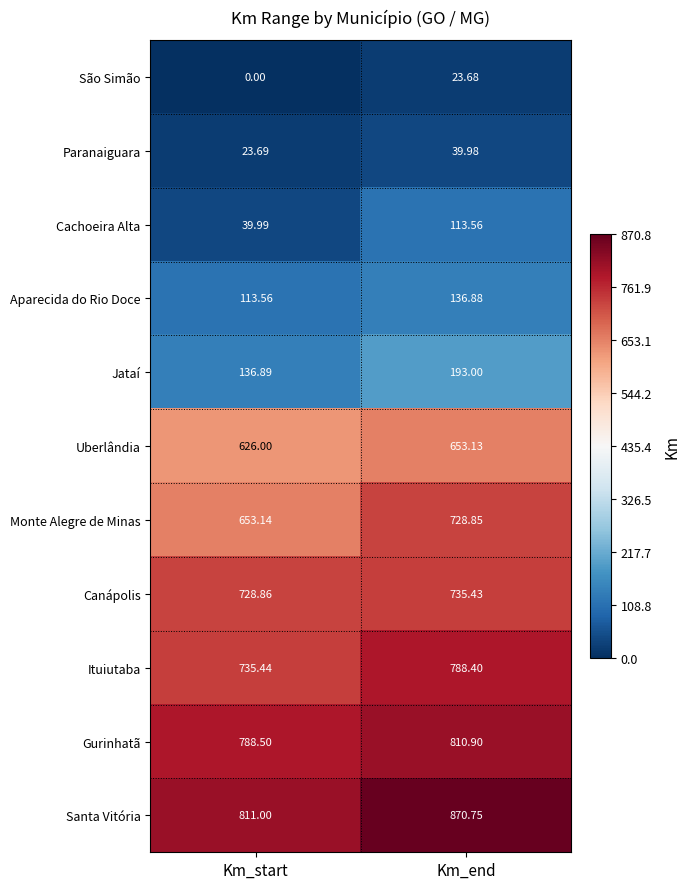

At which category is the sum across all series the highest?

Km_end